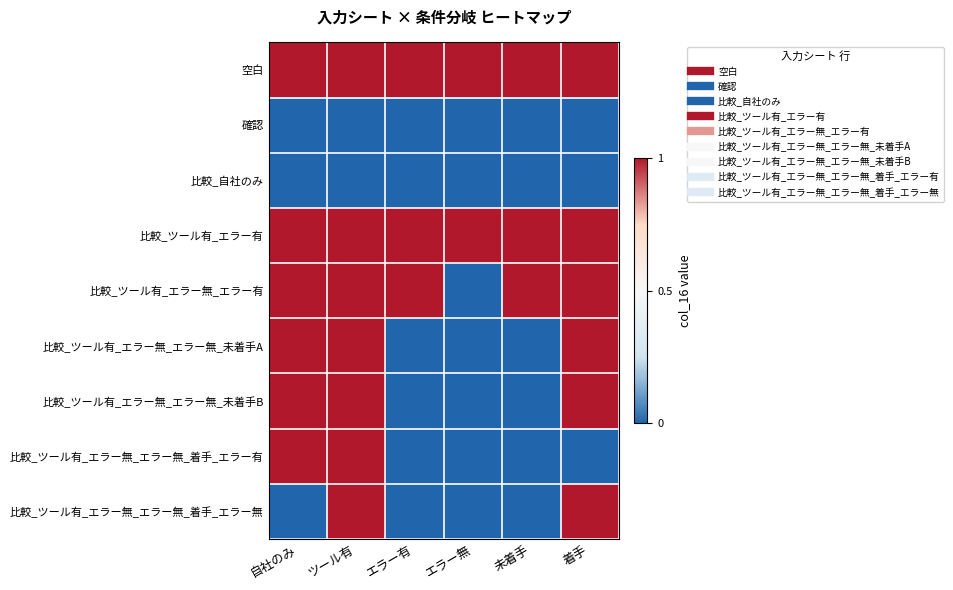

Which series has the largest total across all categories?

空白